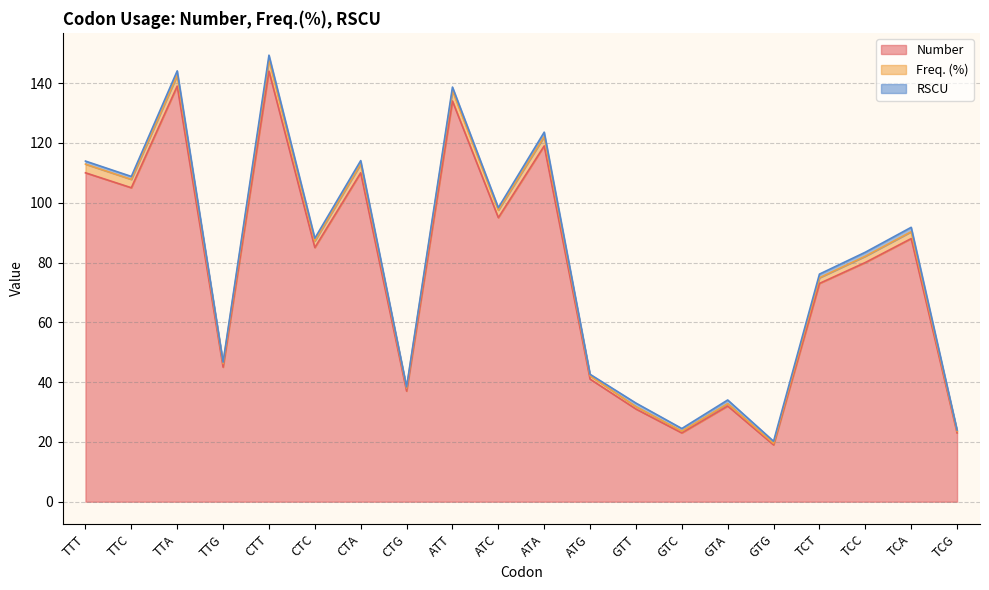

What is the total value across all series at CTC?

88.1